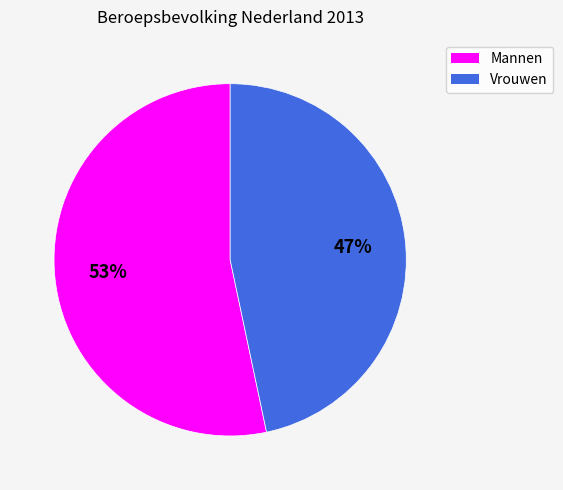

Do Mannen and Vrouwen together represent more than half of the pie?

Yes